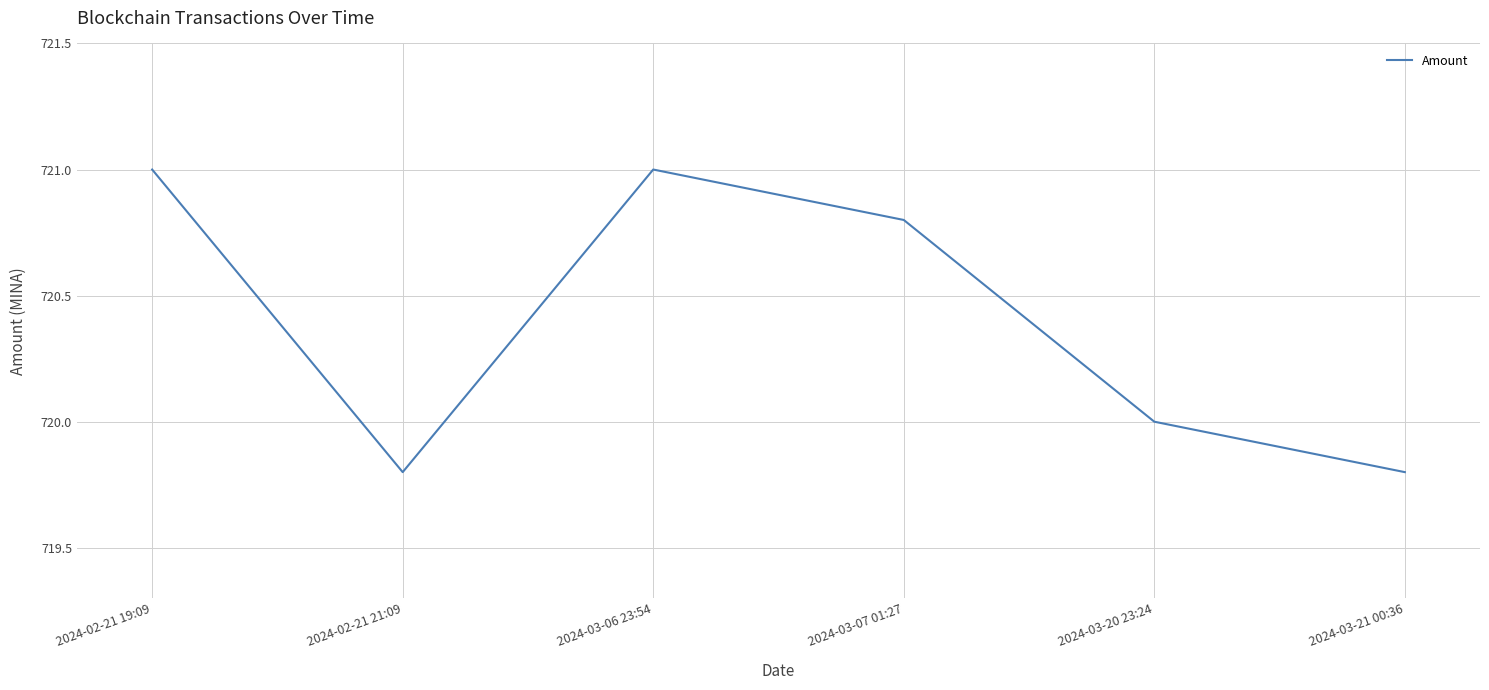

Reading left to right, list all the values displayed in this chart.

721.0	719.8	721.0	720.8	720.0	719.8